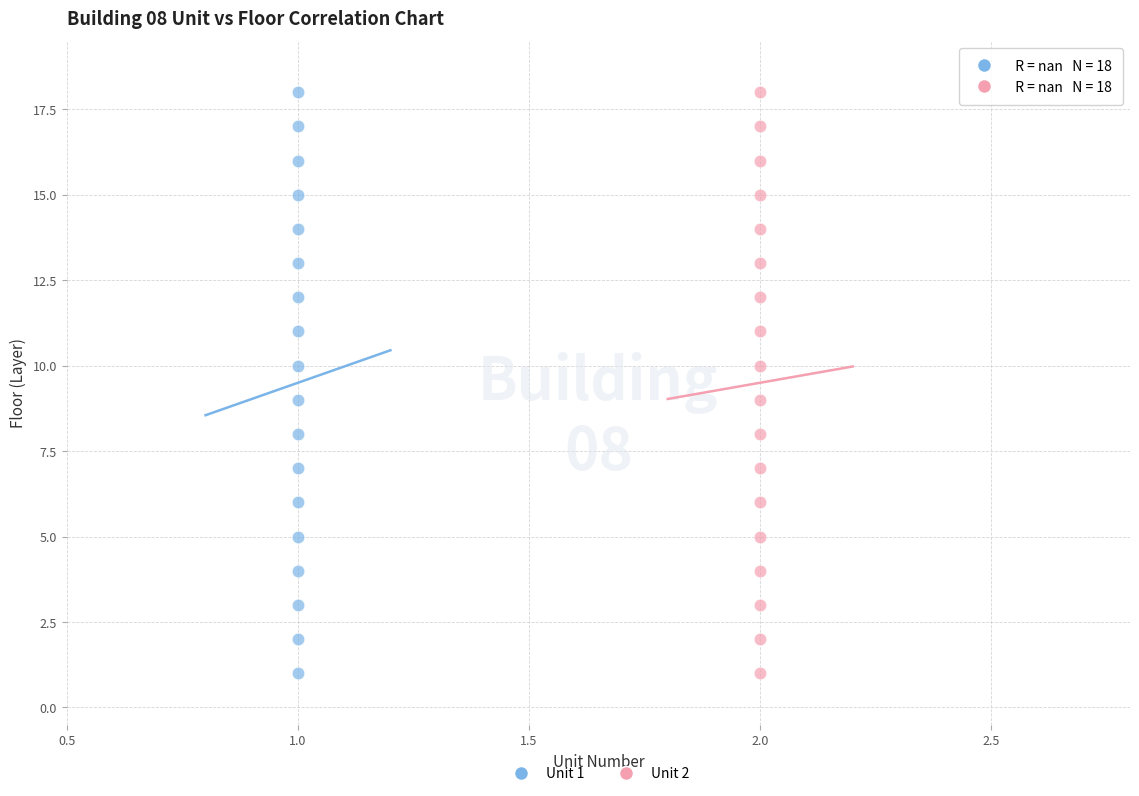

What are all the series names shown in the legend?

Unit 1, Unit 2